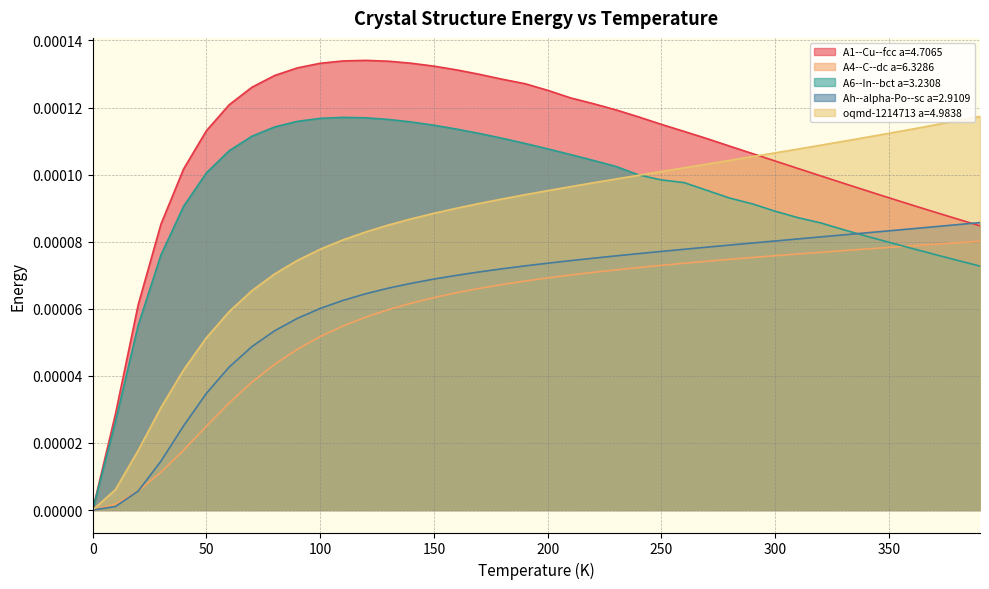

The A6--In--bct a=3.2308 series shows 0.0 at 60.0. True or false?

False